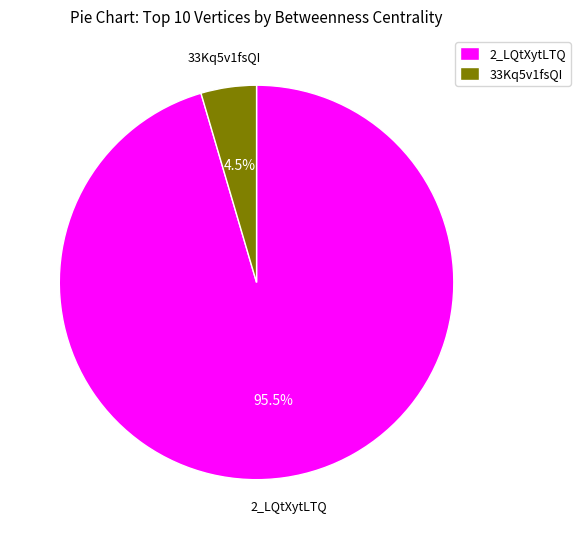

Rank the categories by value from highest to lowest.

2_LQtXytLTQ, 33Kq5v1fsQI